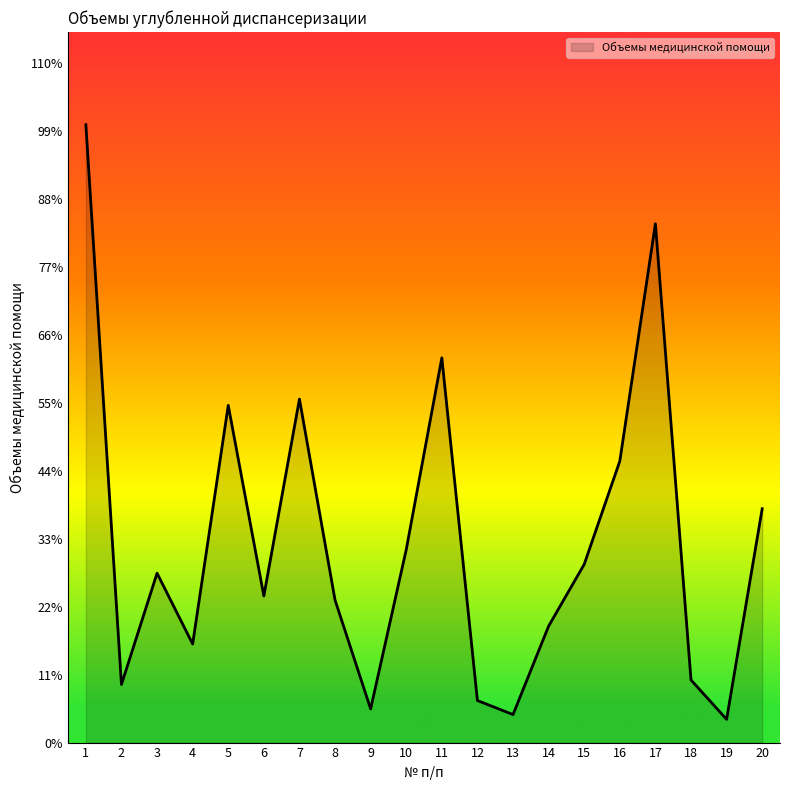

Does the chart display data point markers on the line(s)?

No